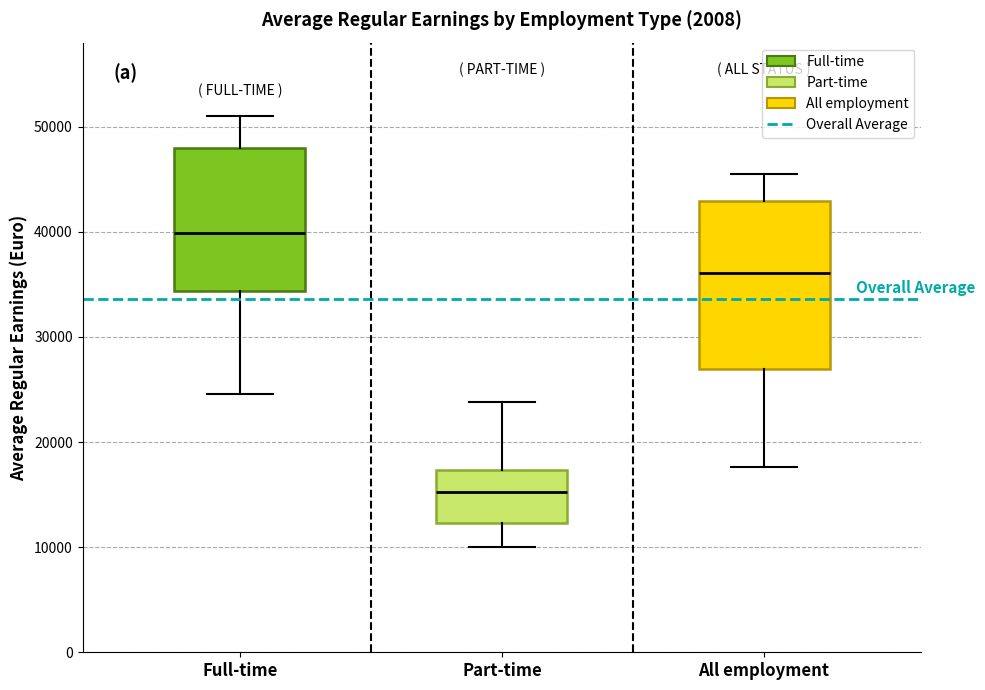

Which box's median line is the highest?

Full-time